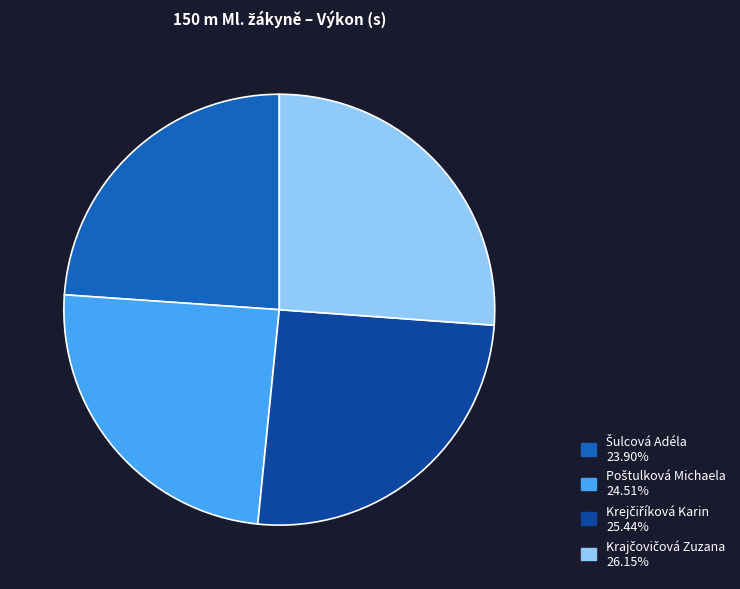

Is there any slice that represents more than half of the pie?

No